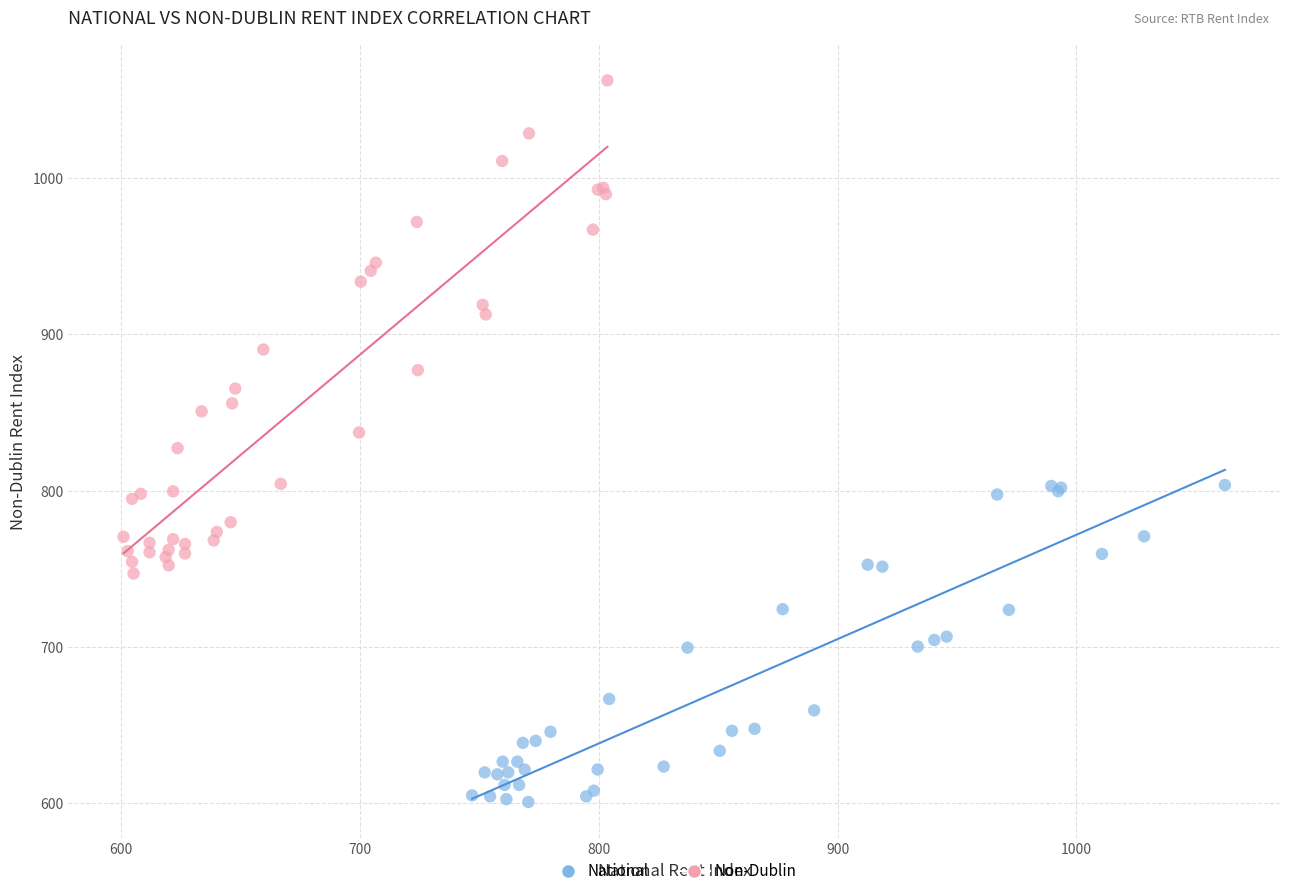

Which series reaches the minimum Y coordinate?

National